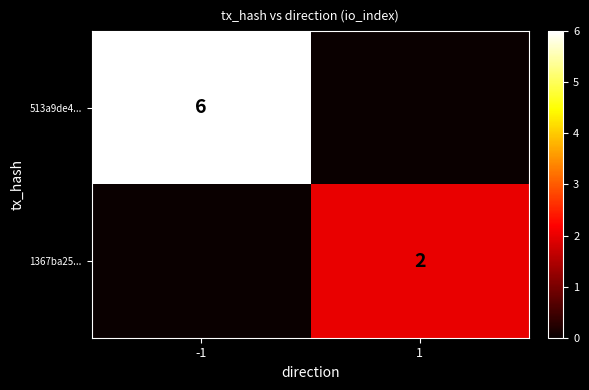

What is the total value across all series at -1?

6